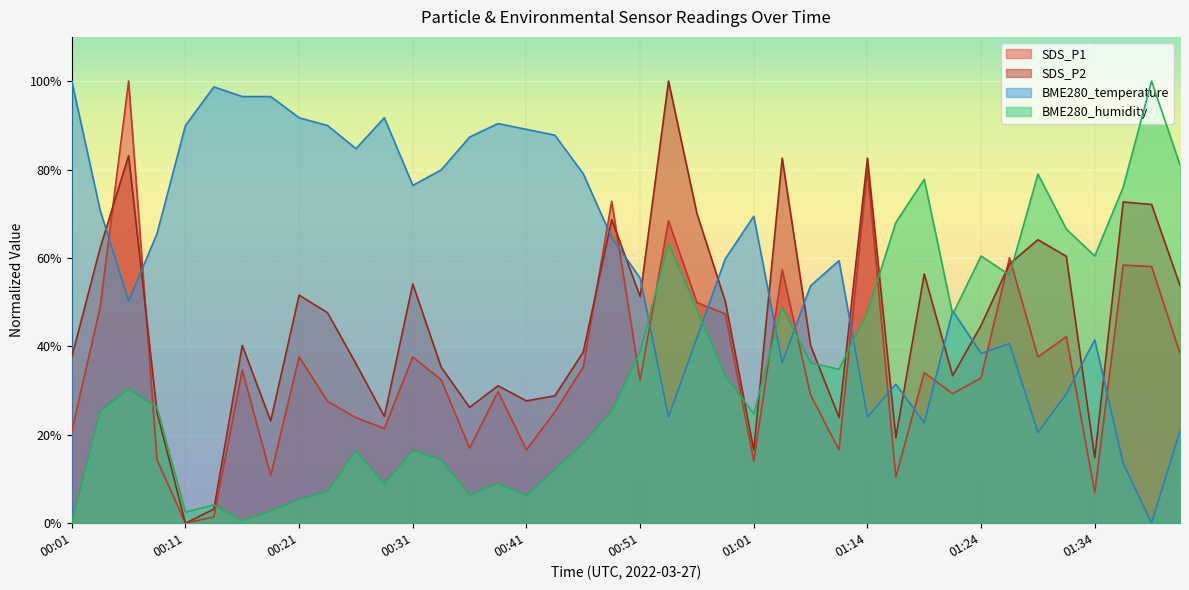

List the labels in order of BME280_humidity value, largest first.

01:39, 01:41, 01:29, 01:19, 01:36, 01:16, 01:31, 00:53, 01:24, 01:34, 01:26, 01:03, 00:56, 01:14, 01:21, 00:51, 01:06, 01:11, 00:58, 00:06, 00:08, 00:03, 00:48, 01:01, 00:46, 00:26, 00:31, 00:33, 00:43, 00:38, 00:28, 00:23, 00:36, 00:41, 00:21, 00:13, 00:18, 00:11, 00:16, 00:01